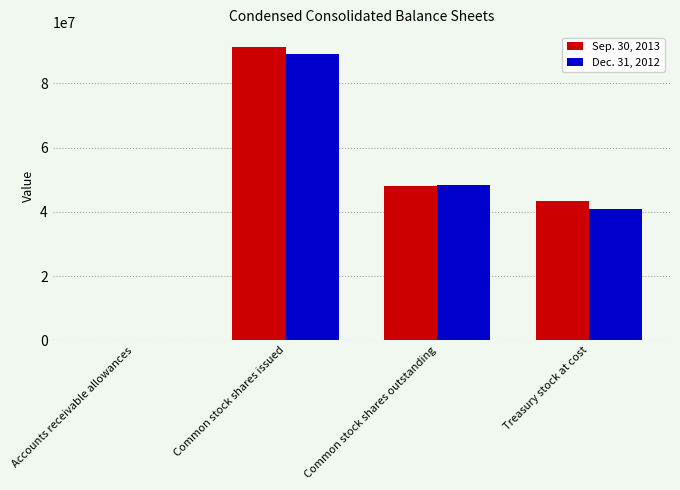

Reading right to left, what are all the values shown in this chart?

Sep. 30, 2013: Treasury stock at cost=43393372	Common stock shares outstanding=47943440	Common stock shares issued=91336812	Accounts receivable allowances=548
Dec. 31, 2012: Treasury stock at cost=40958988	Common stock shares outstanding=48220978	Common stock shares issued=89179966	Accounts receivable allowances=394